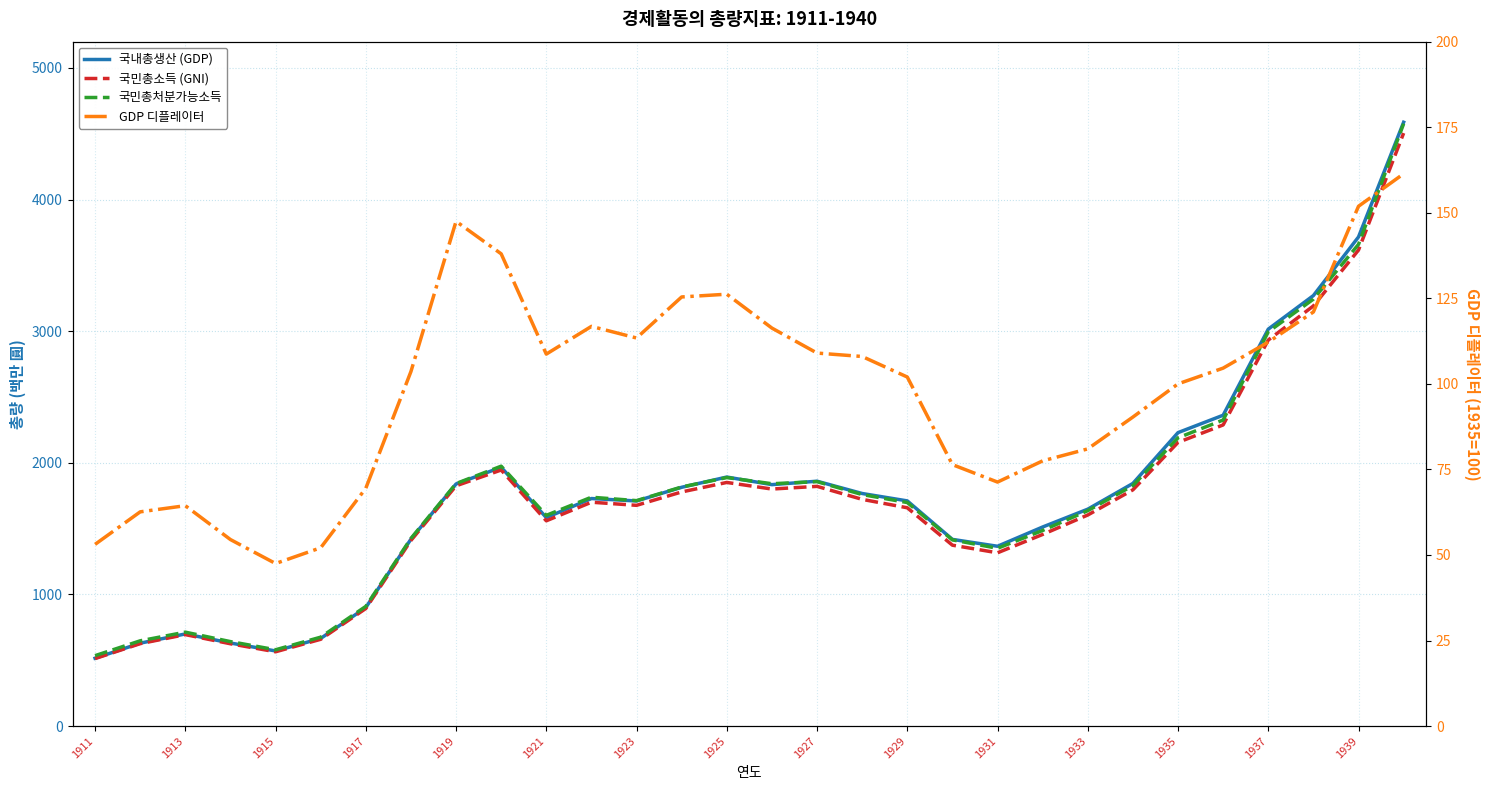

True or false: 국내총생산 (GDP) and 국민총소득 (GNI) cross at least once.

False